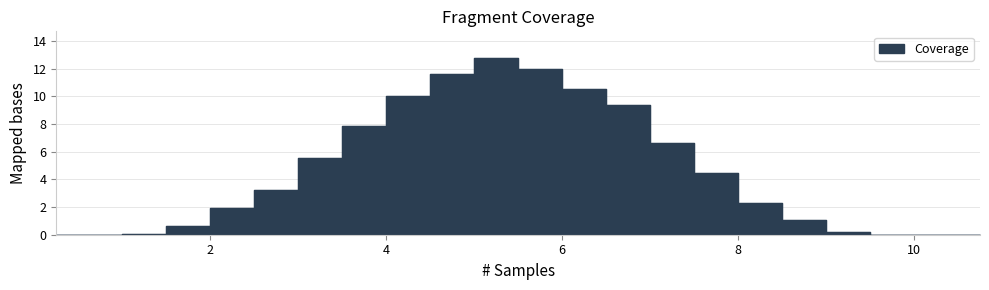

How many series are shown in this chart?

1